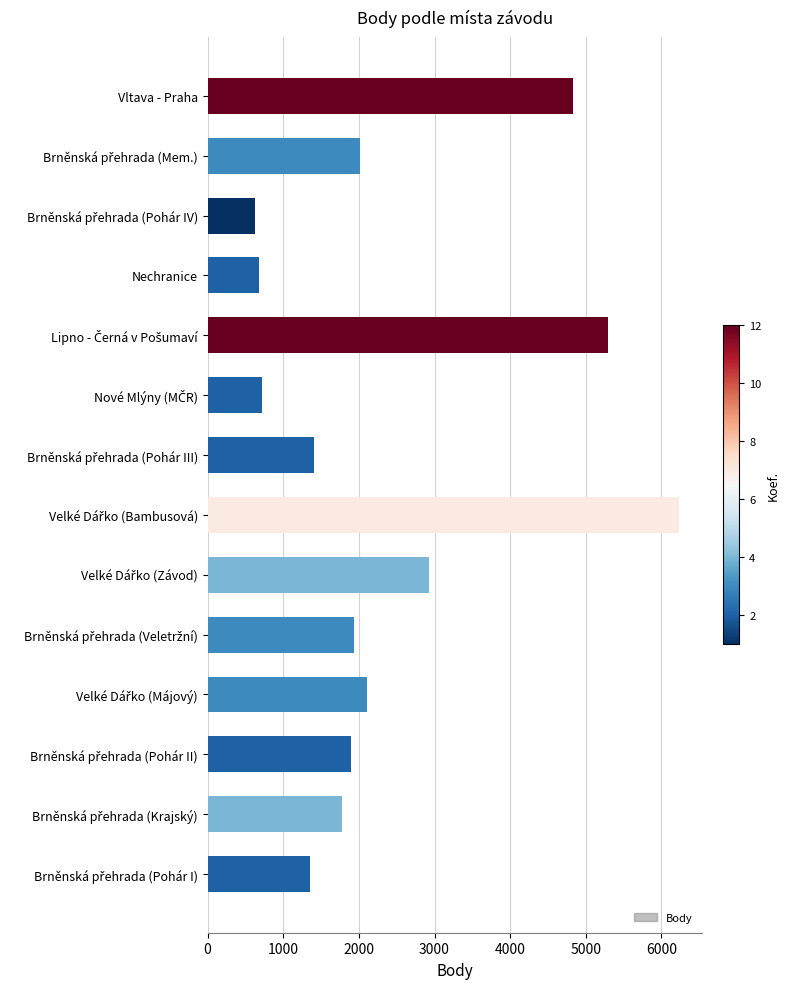

What is the difference between the second highest and second lowest values?

4616